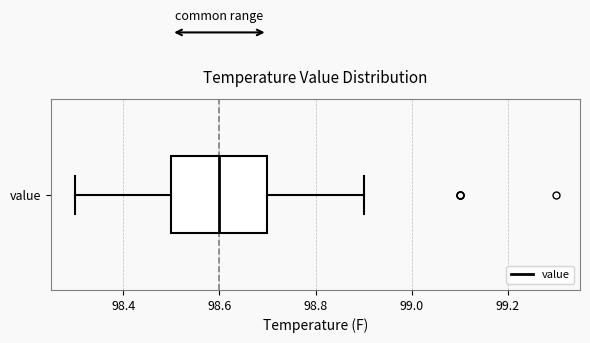

Where is the left edge of the box for value on the x-axis? The values are not printed on the chart, so give them approximately, as read against the axis.

98.5